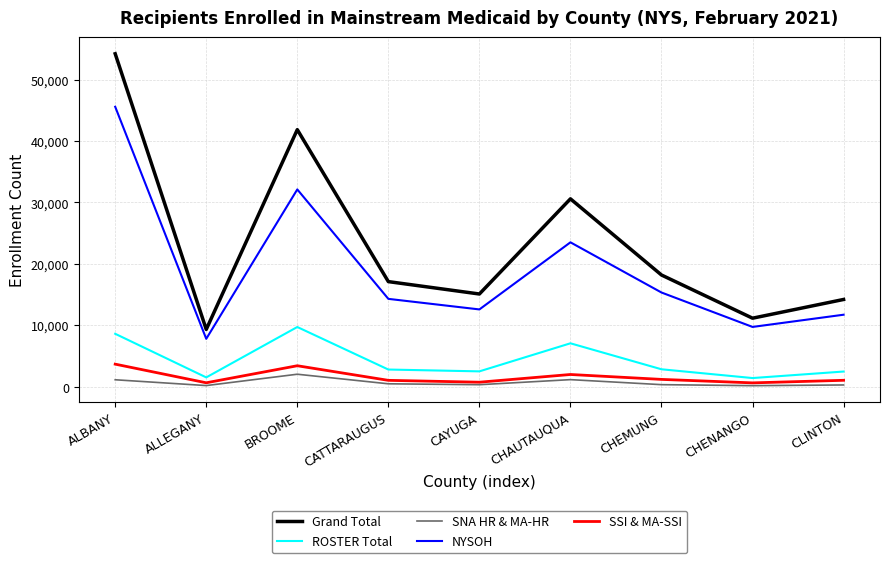

What is the maximum value for Grand Total?

54206